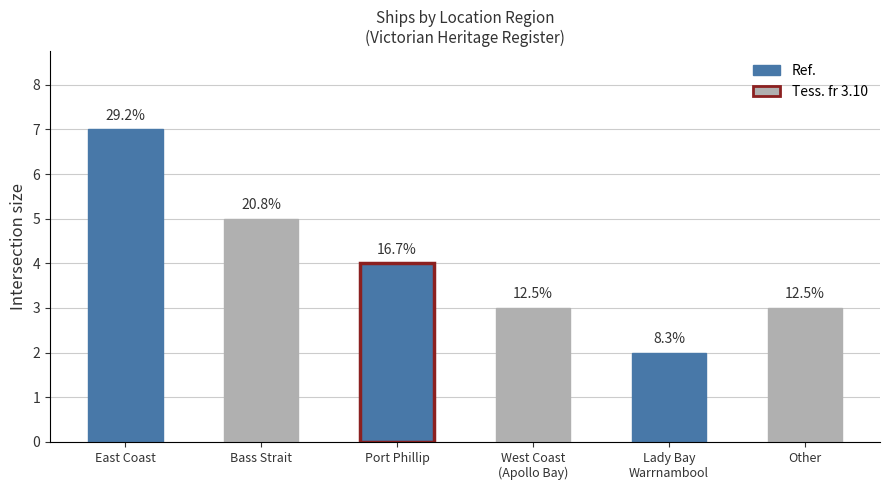

What is the label of the 6th bar from the right?

East Coast